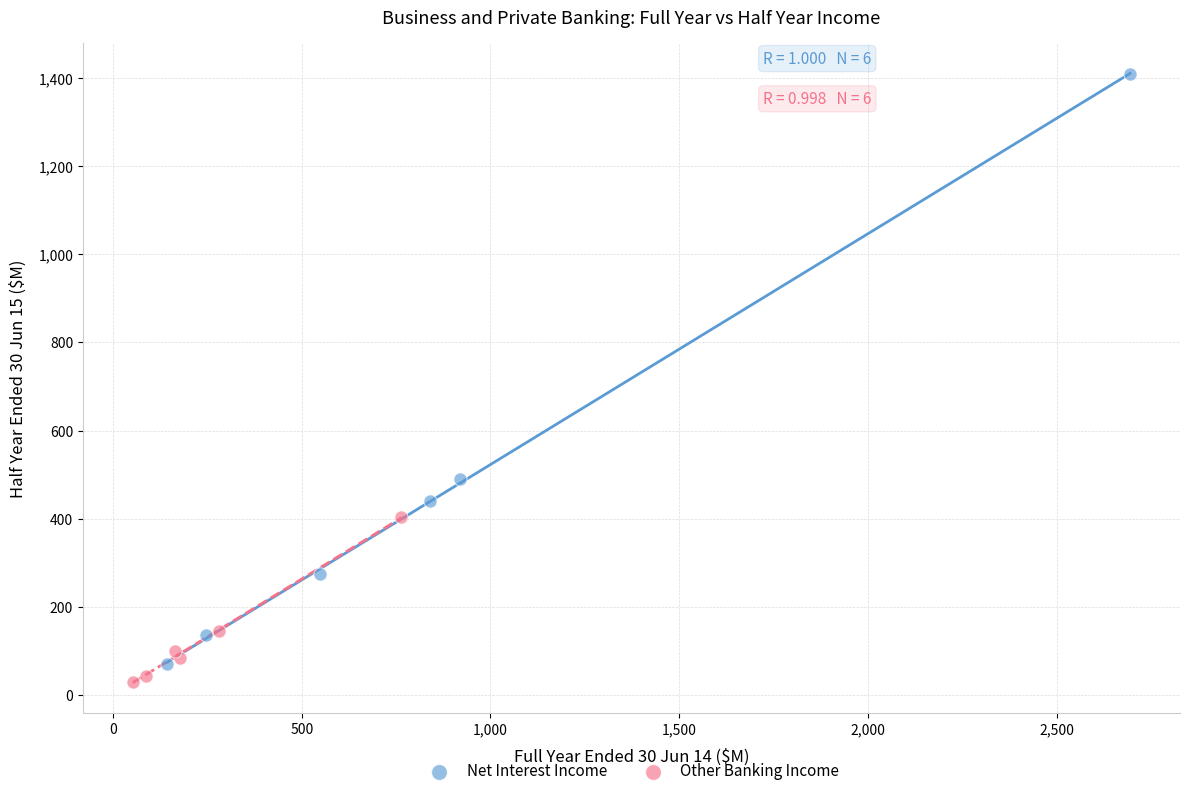

Which series reaches the maximum Y coordinate?

Net Interest Income